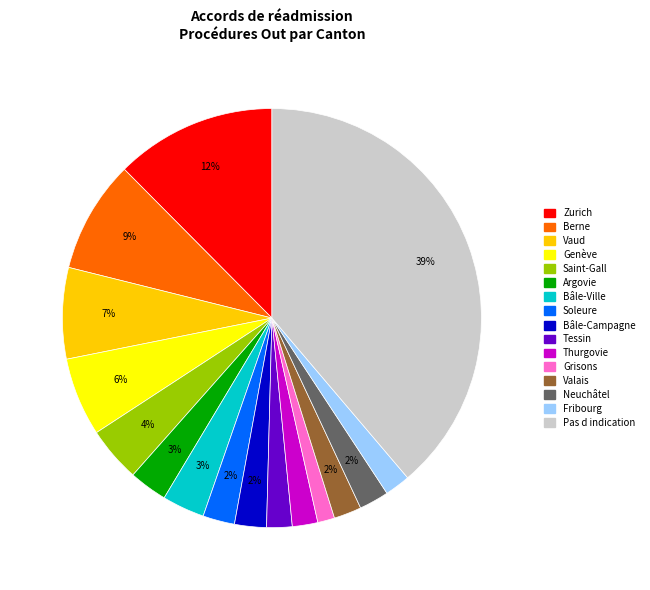

Which has a higher value, Pas d indication or Soleure?

Pas d indication